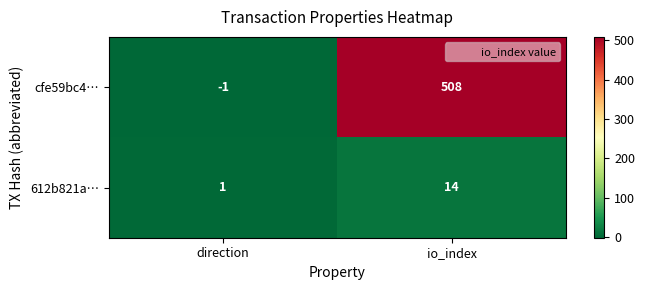

The 612b821a… series shows 1 at direction. True or false?

True